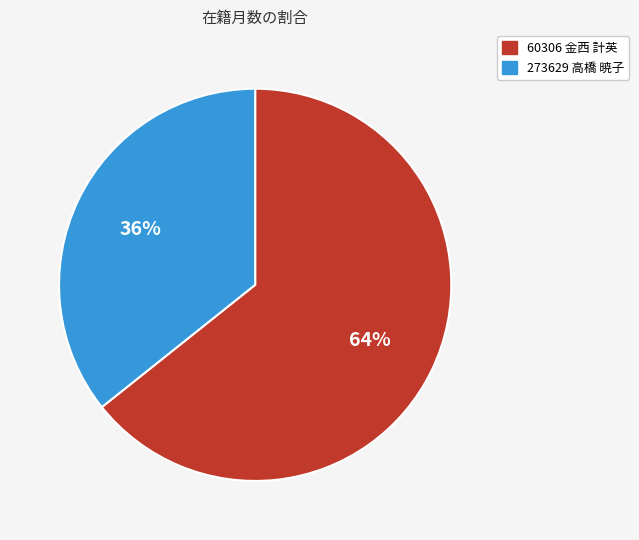

Is it true that 60306 金西 計英 is 64% of the pie?

True